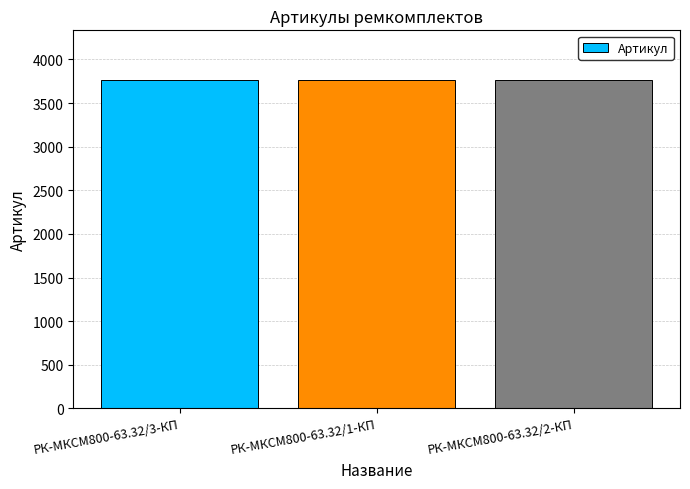

What is the change in value from РК-МКСМ800-63.32/3-КП to РК-МКСМ800-63.32/2-КП?

+2